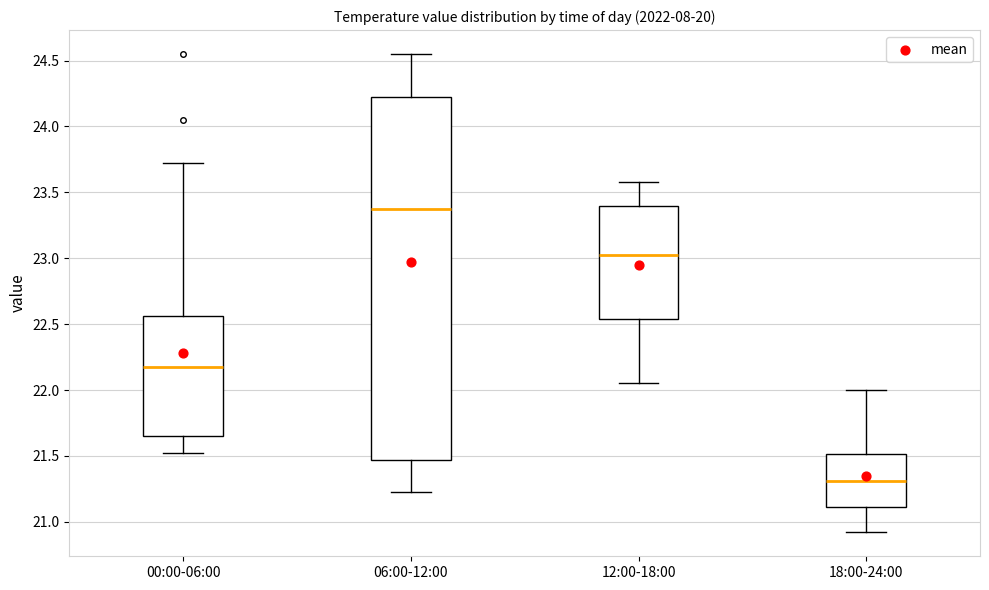

Which box has the highest median line?

06:00-12:00